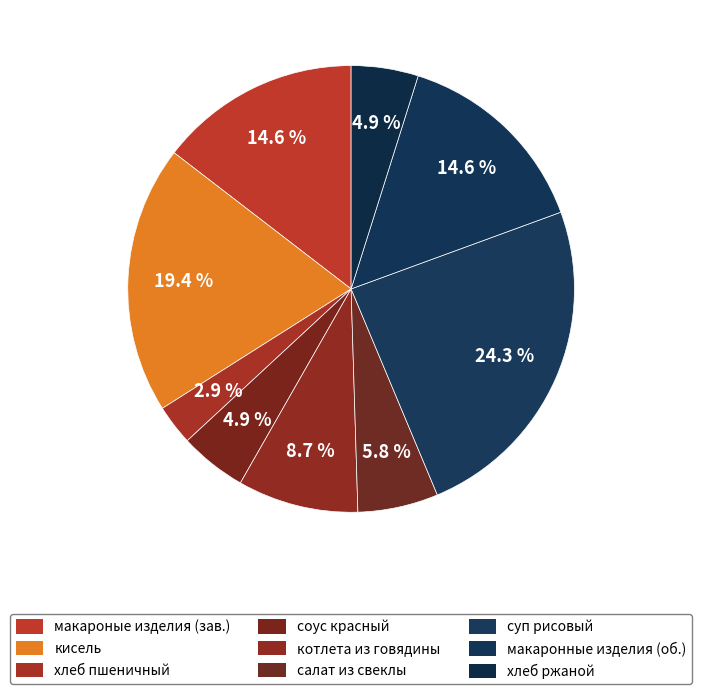

What is the smallest slice in the pie chart?

хлеб пшеничный